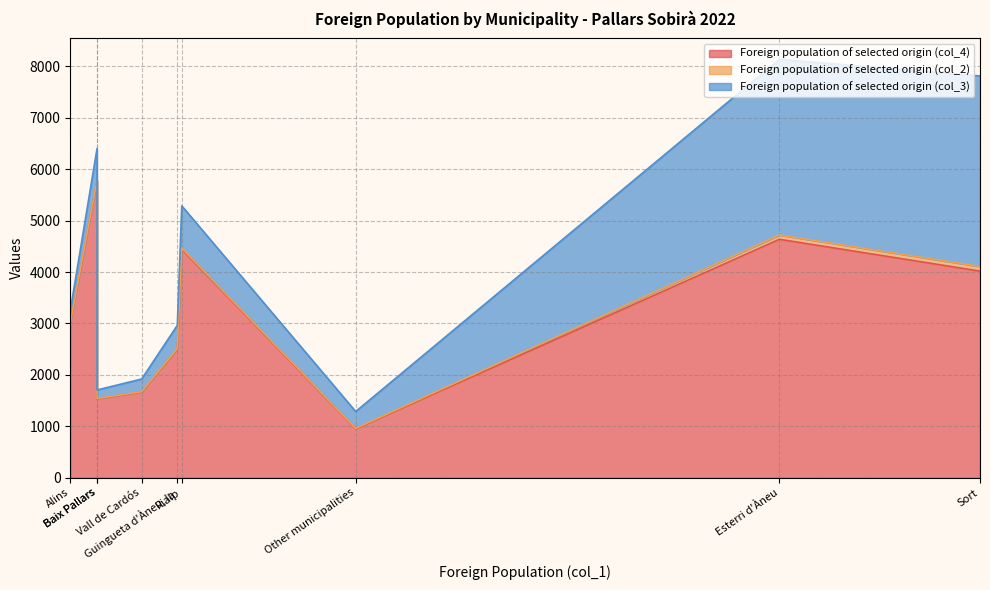

How many lines are shown in the chart?

3